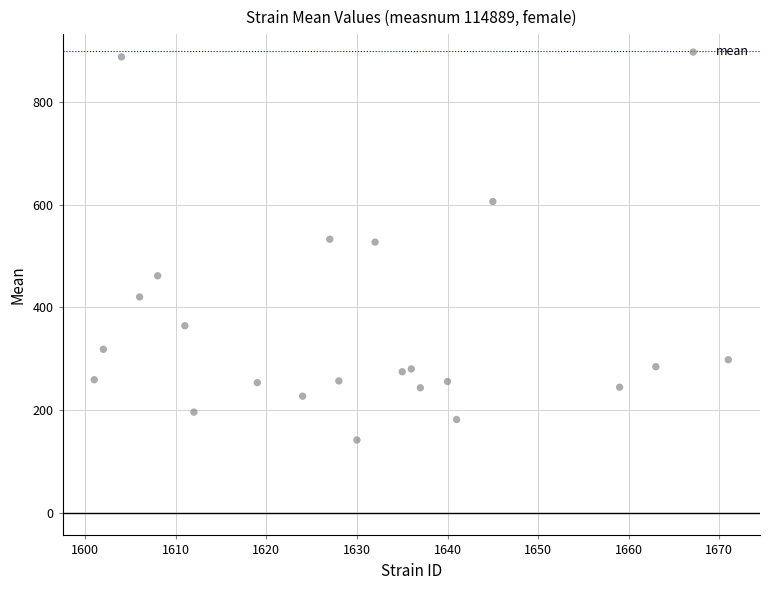

What is the range of X values (max minus min)?

70.0